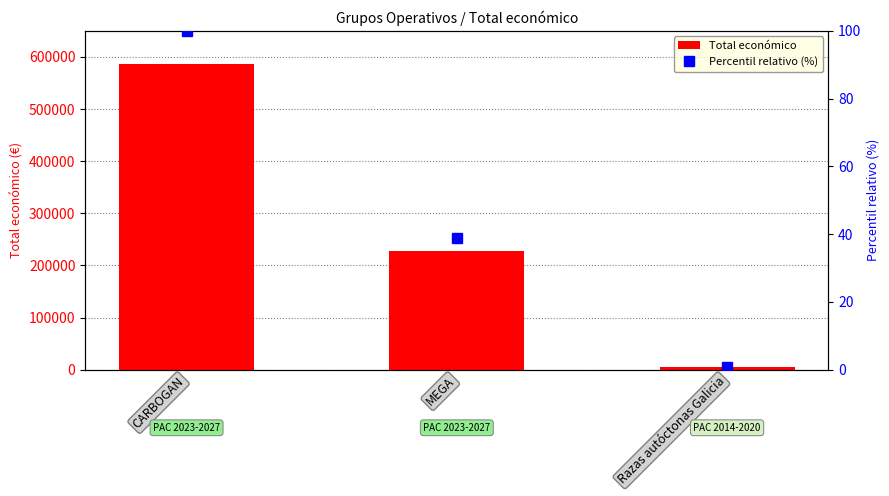

Where is Total económico nearest to the value 295457?

MEGA